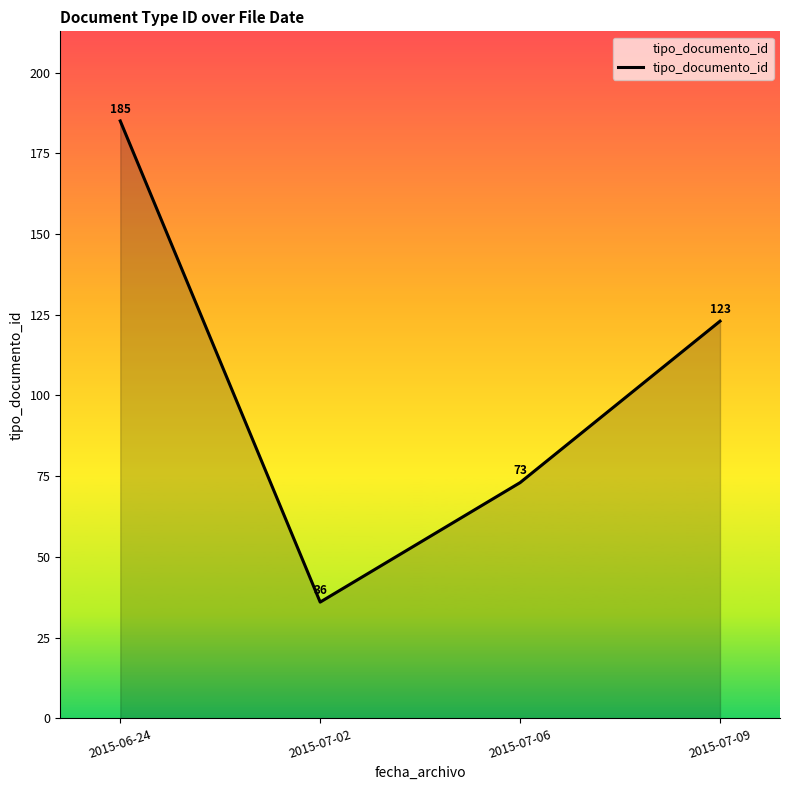

List the labels in order of value, largest first.

2015-06-24, 2015-07-09, 2015-07-06, 2015-07-02